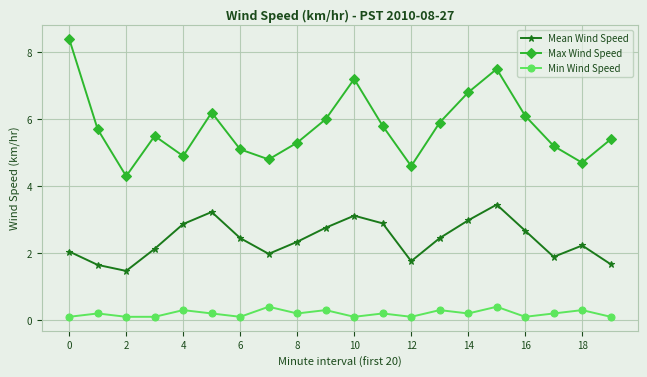

What is the maximum value shown in the chart?

8.4